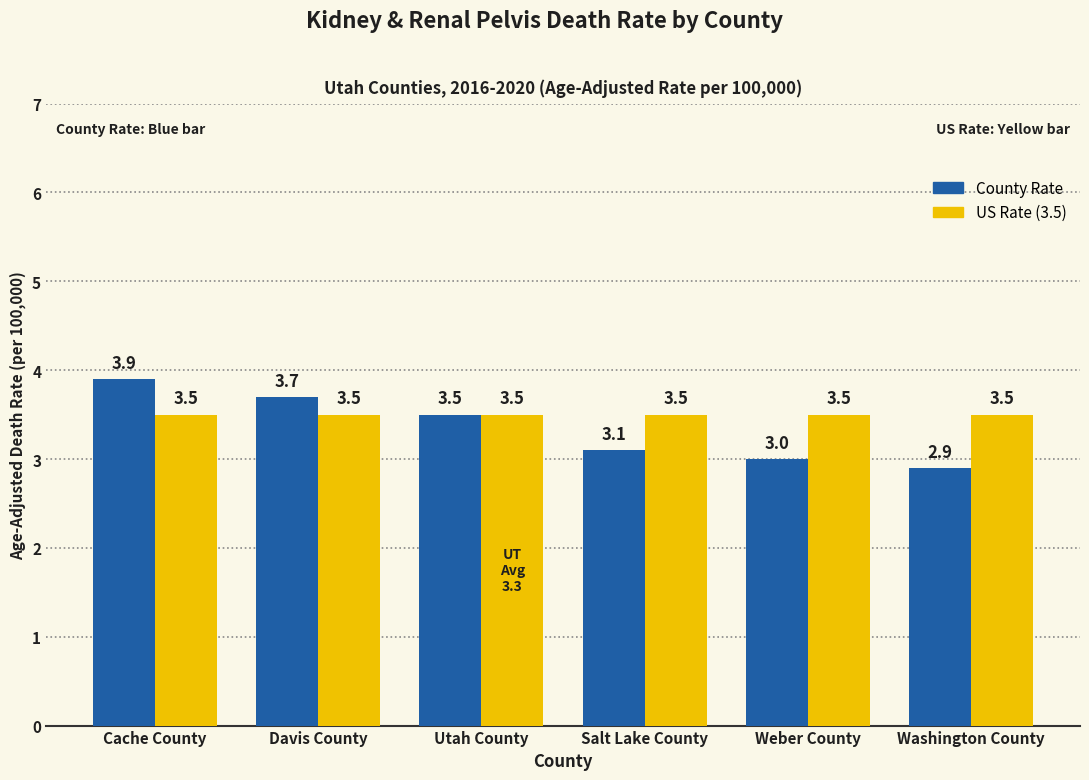

Reading right to left, list all the values displayed in this chart.

County Rate: 2.9	3.0	3.1	3.5	3.7	3.9
US Rate: 3.5	3.5	3.5	3.5	3.5	3.5